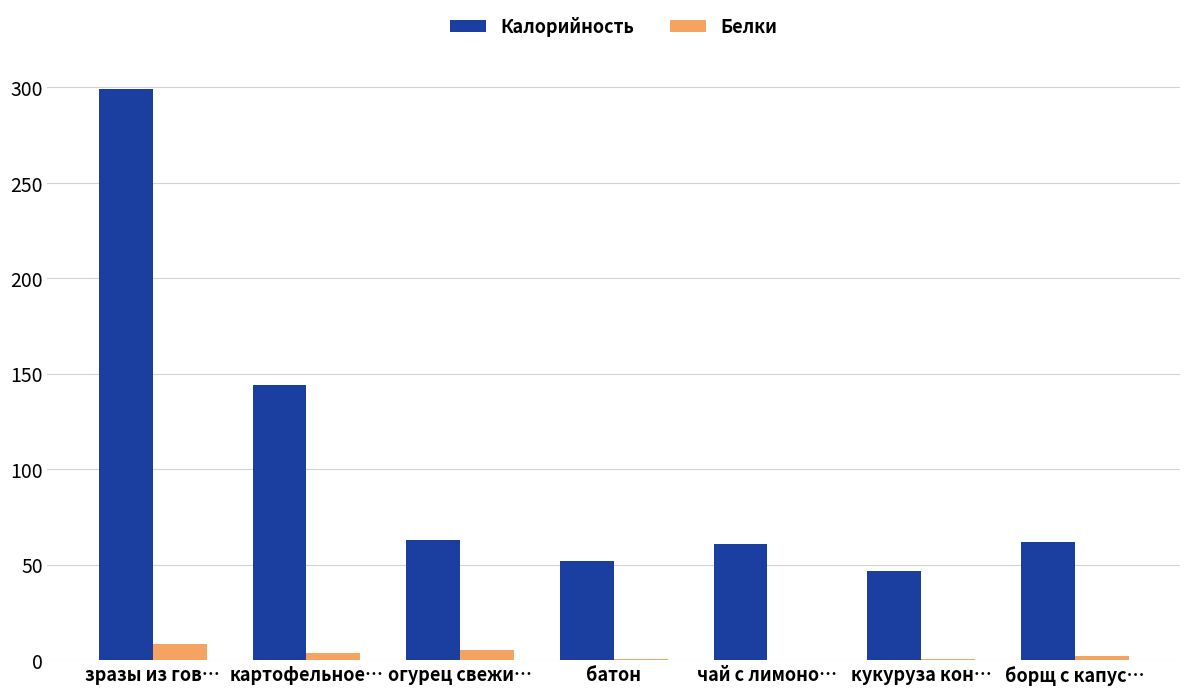

True or false: Калорийность has a value of 61.0 at чай с лимоно….

True